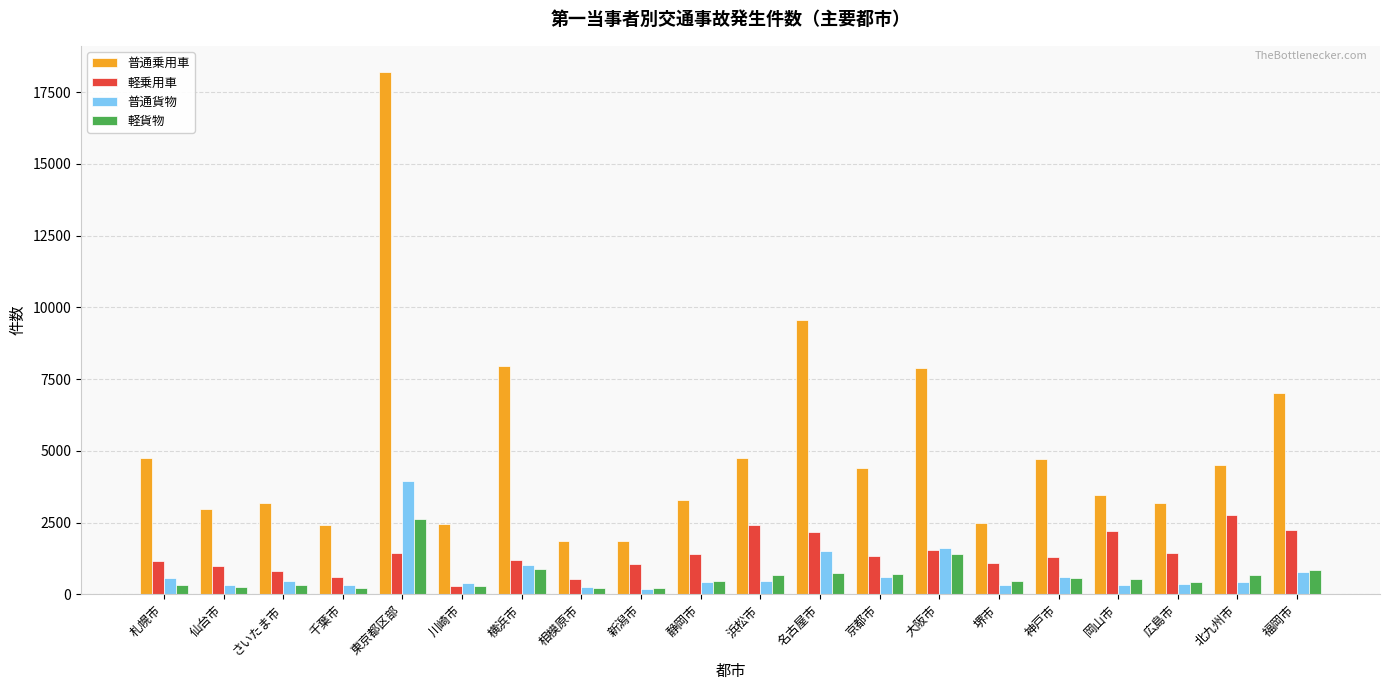

Count the number of data series in this chart.

4